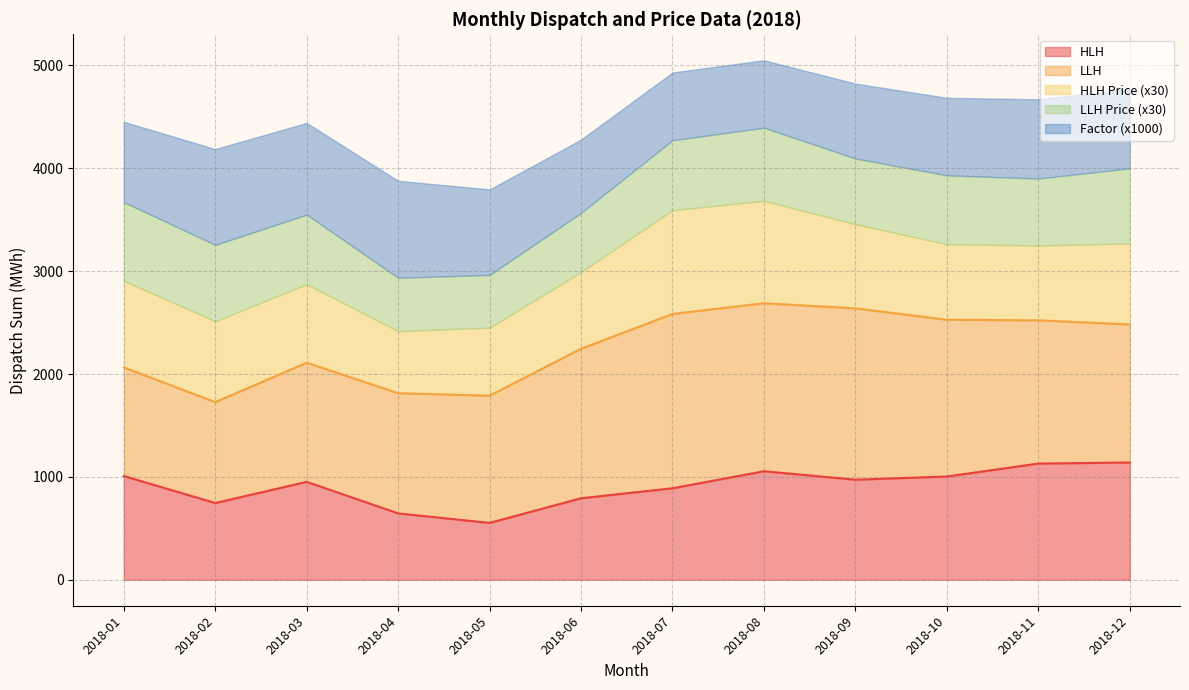

At which category is the sum across all series the highest?

2018-08